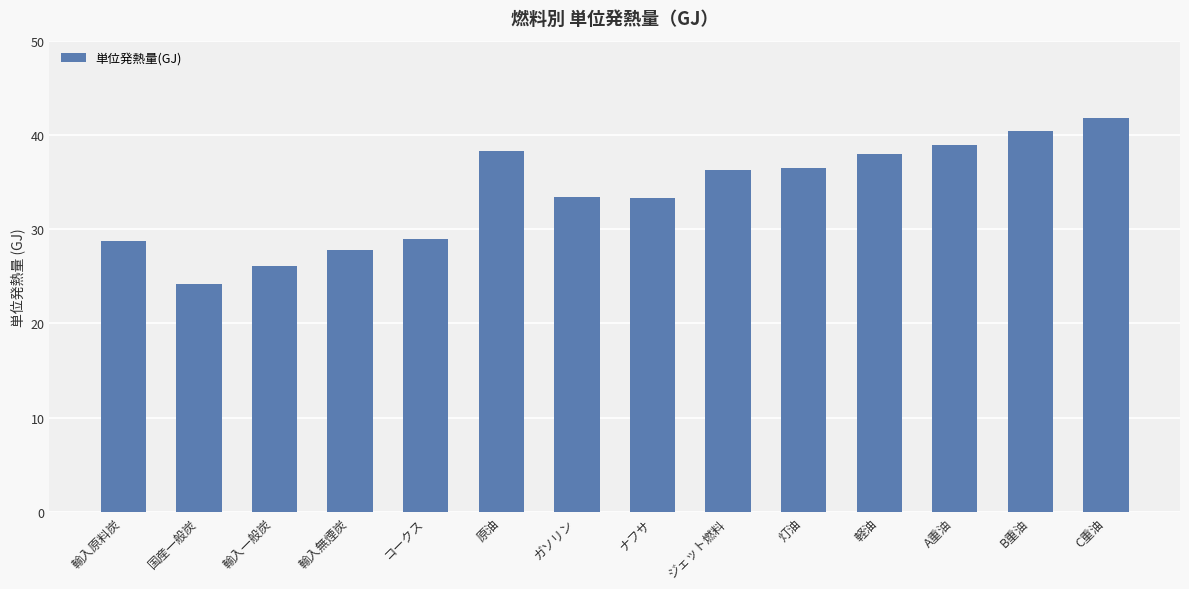

What is the sum of the values at ジェット燃料 and C重油?

78.1